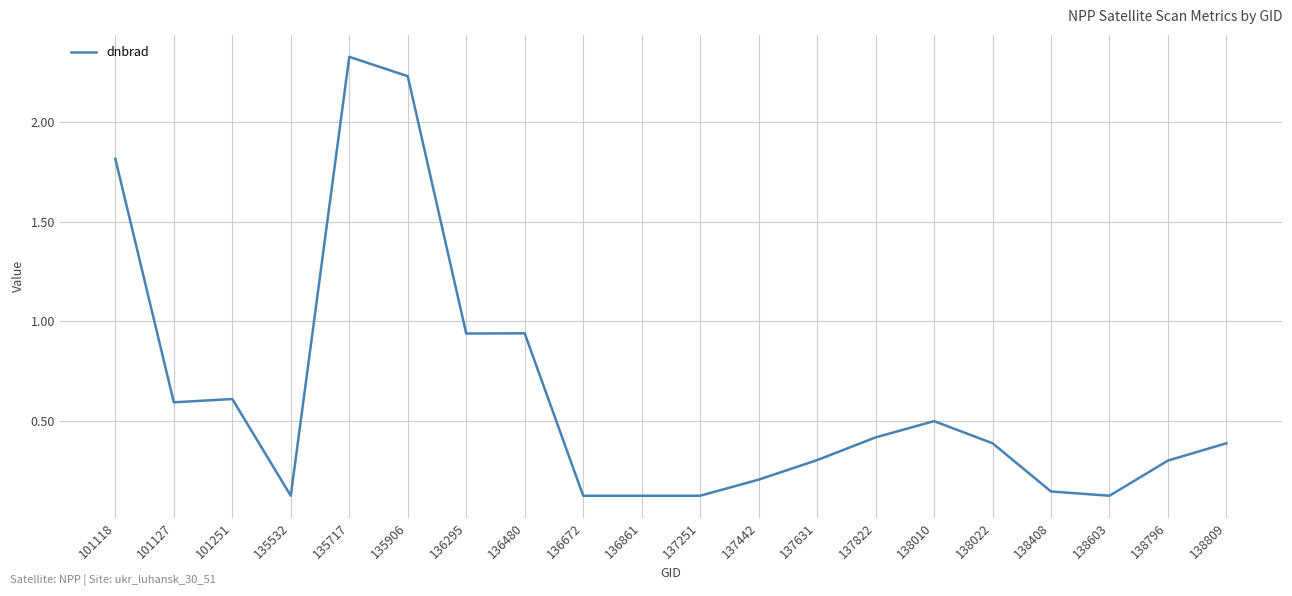

What is the change in value from 137631 to 138408?

-0.2